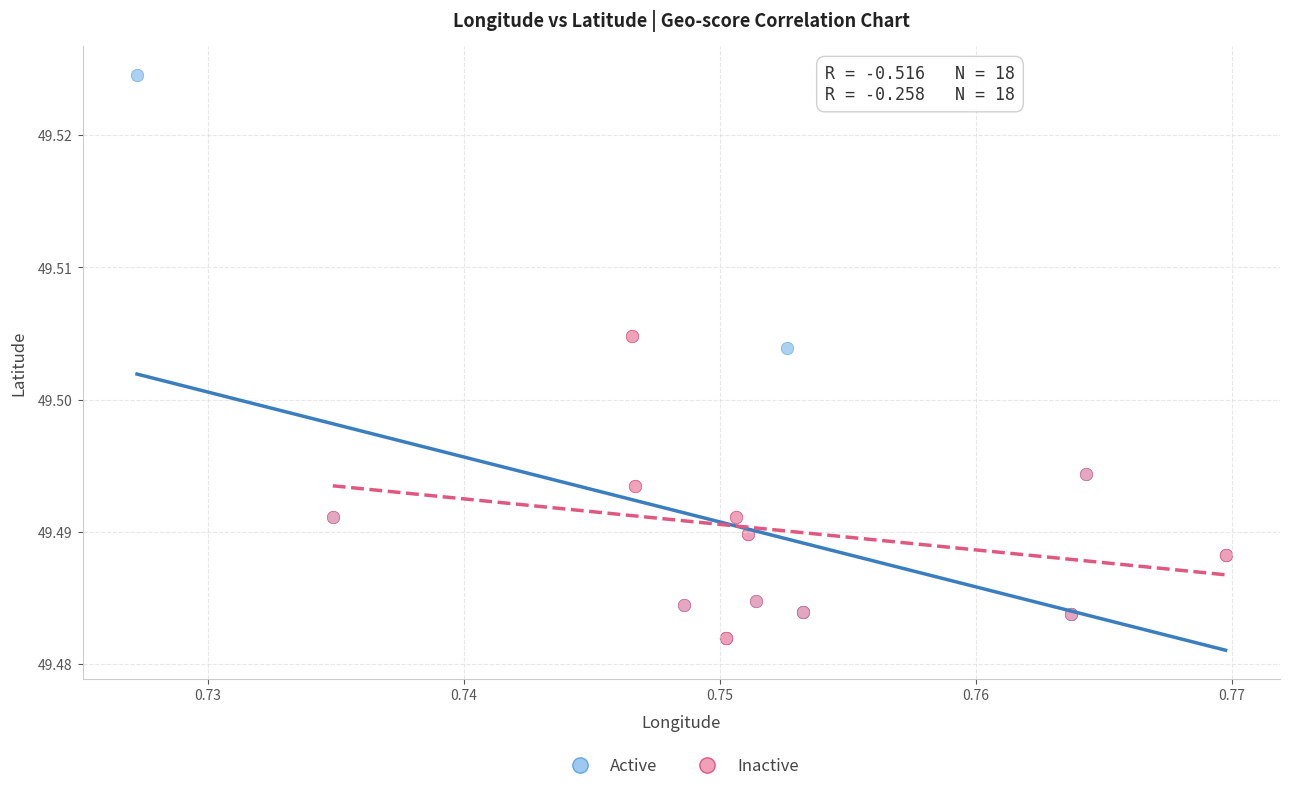

Which series has the largest Y range (max minus min)?

Active